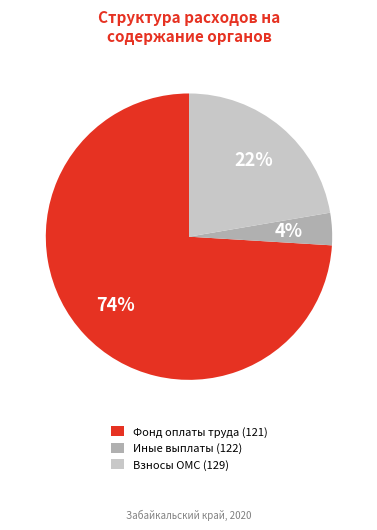

What percentage is the Иные выплаты (122) slice, to the nearest percent?

4%